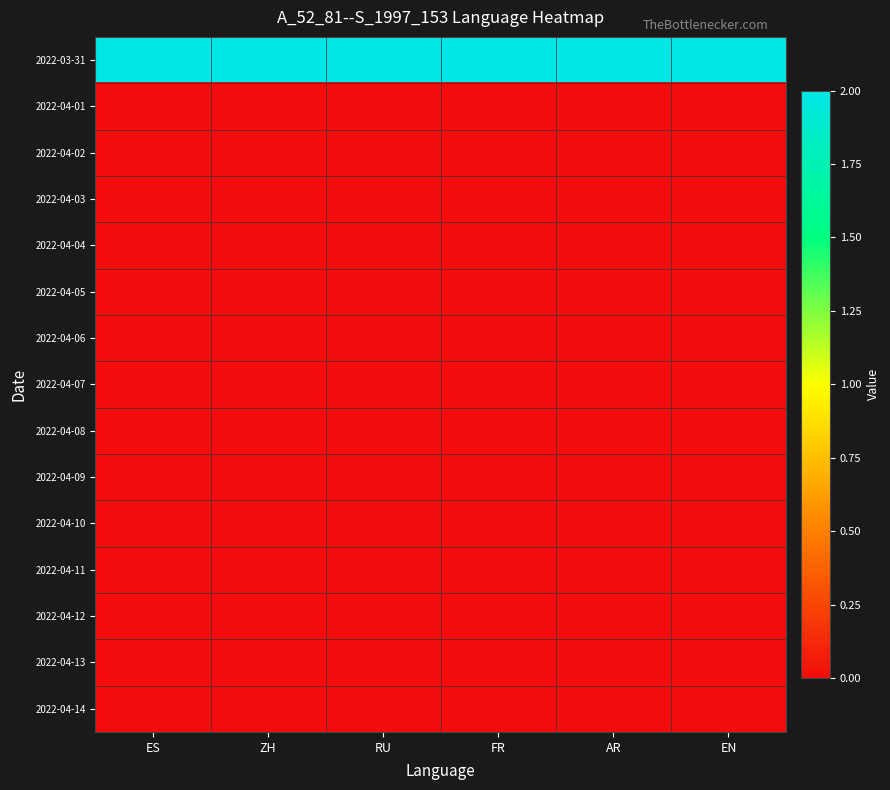

Reading left to right, transcribe all the data shown in this chart.

2022-03-31: ES=2	ZH=2	RU=2	FR=2	AR=2	EN=2
2022-04-01: ES=0	ZH=0	RU=0	FR=0	AR=0	EN=0
2022-04-02: ES=0	ZH=0	RU=0	FR=0	AR=0	EN=0
2022-04-03: ES=0	ZH=0	RU=0	FR=0	AR=0	EN=0
2022-04-04: ES=0	ZH=0	RU=0	FR=0	AR=0	EN=0
2022-04-05: ES=0	ZH=0	RU=0	FR=0	AR=0	EN=0
2022-04-06: ES=0	ZH=0	RU=0	FR=0	AR=0	EN=0
2022-04-07: ES=0	ZH=0	RU=0	FR=0	AR=0	EN=0
2022-04-08: ES=0	ZH=0	RU=0	FR=0	AR=0	EN=0
2022-04-09: ES=0	ZH=0	RU=0	FR=0	AR=0	EN=0
2022-04-10: ES=0	ZH=0	RU=0	FR=0	AR=0	EN=0
2022-04-11: ES=0	ZH=0	RU=0	FR=0	AR=0	EN=0
2022-04-12: ES=0	ZH=0	RU=0	FR=0	AR=0	EN=0
2022-04-13: ES=0	ZH=0	RU=0	FR=0	AR=0	EN=0
2022-04-14: ES=0	ZH=0	RU=0	FR=0	AR=0	EN=0